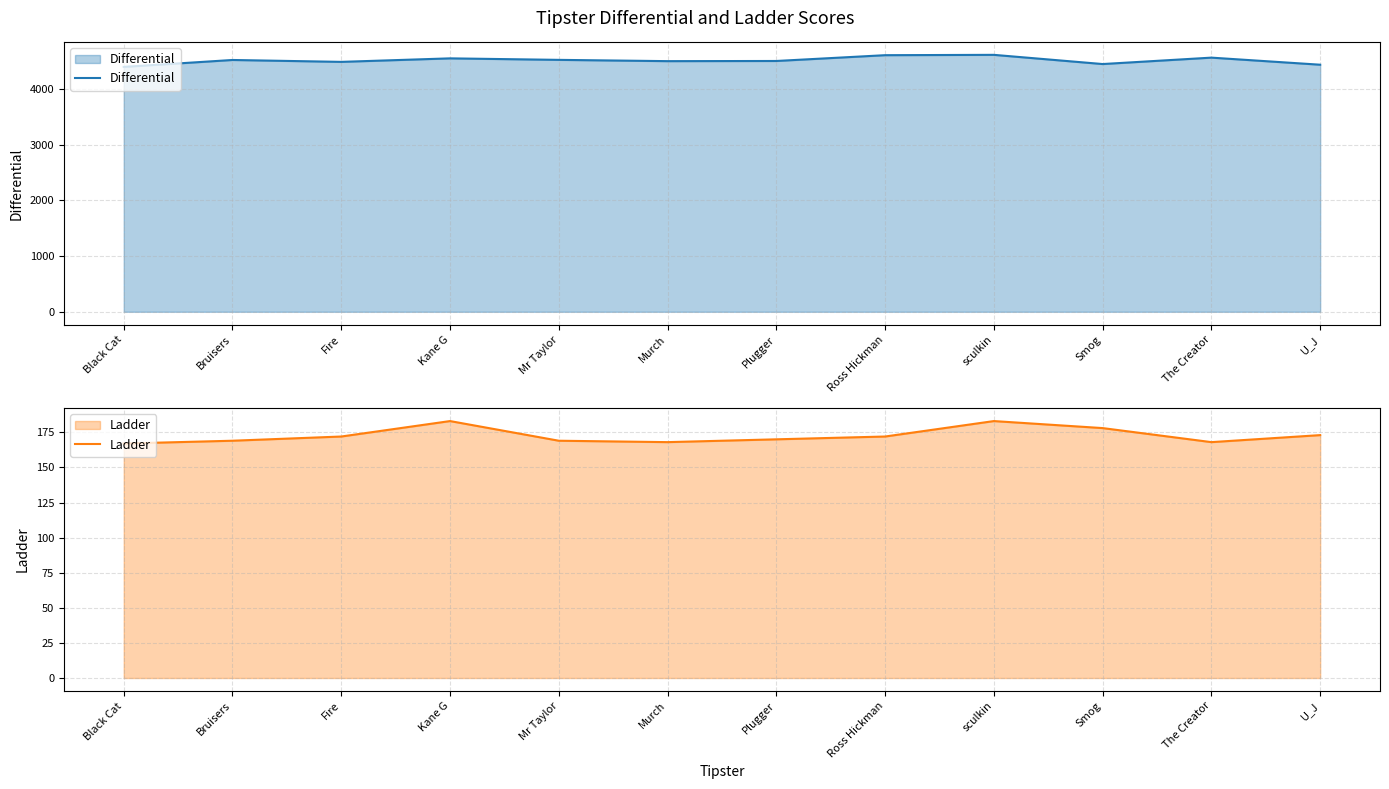

What is the label of the 7th point from the left?

Plugger